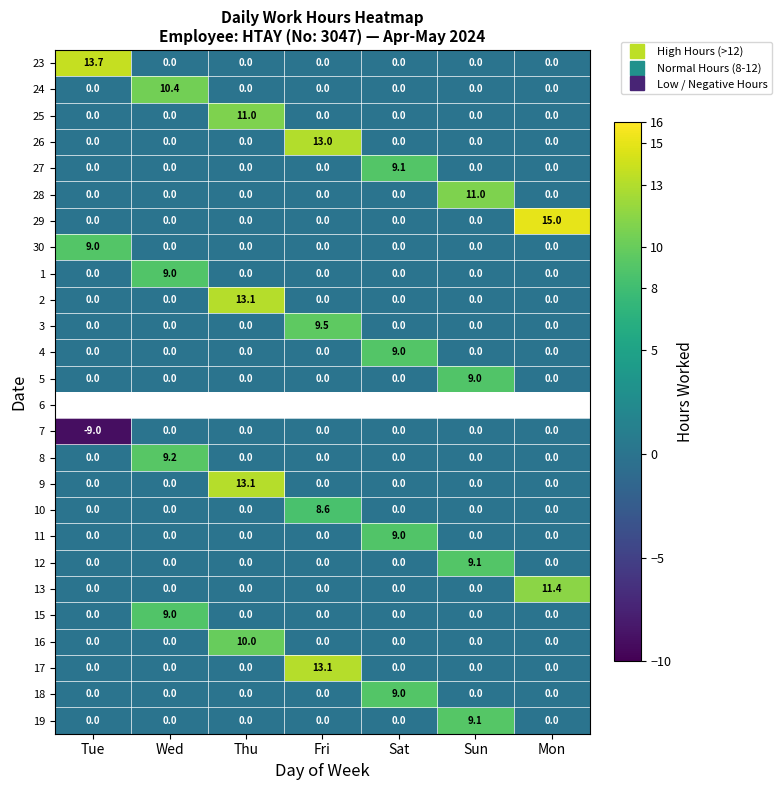

The value of 27 at Sat is 3.5. True or false?

False